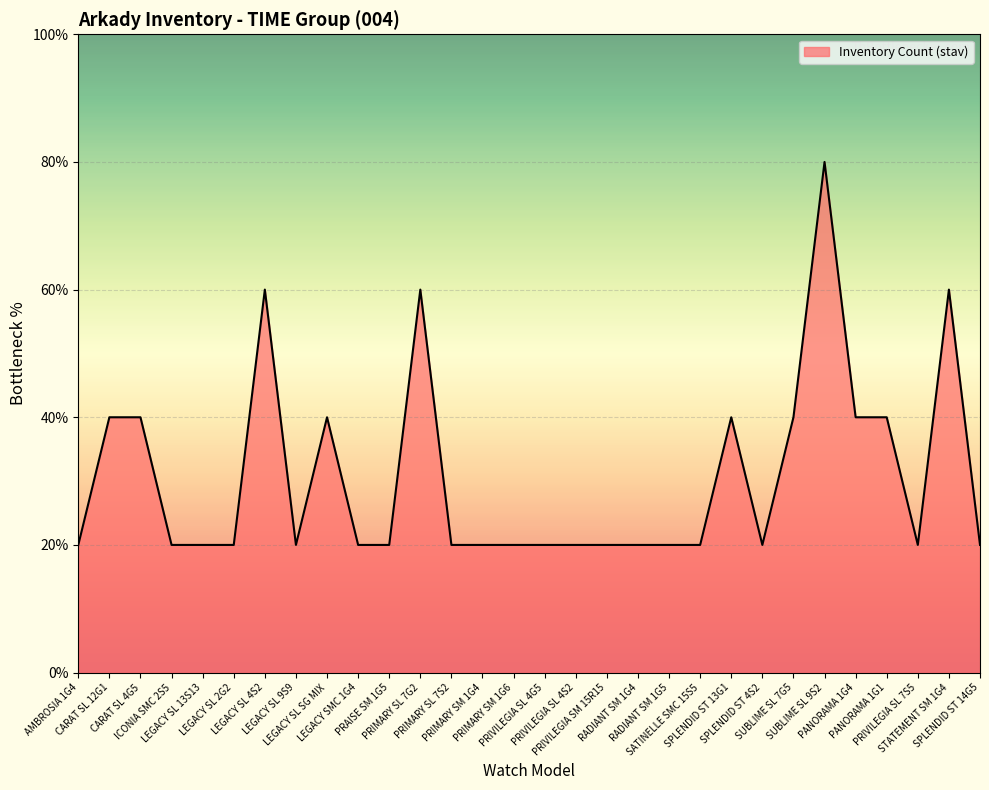

What is the label of the 9th point from the right?

SPLENDID ST 13G1